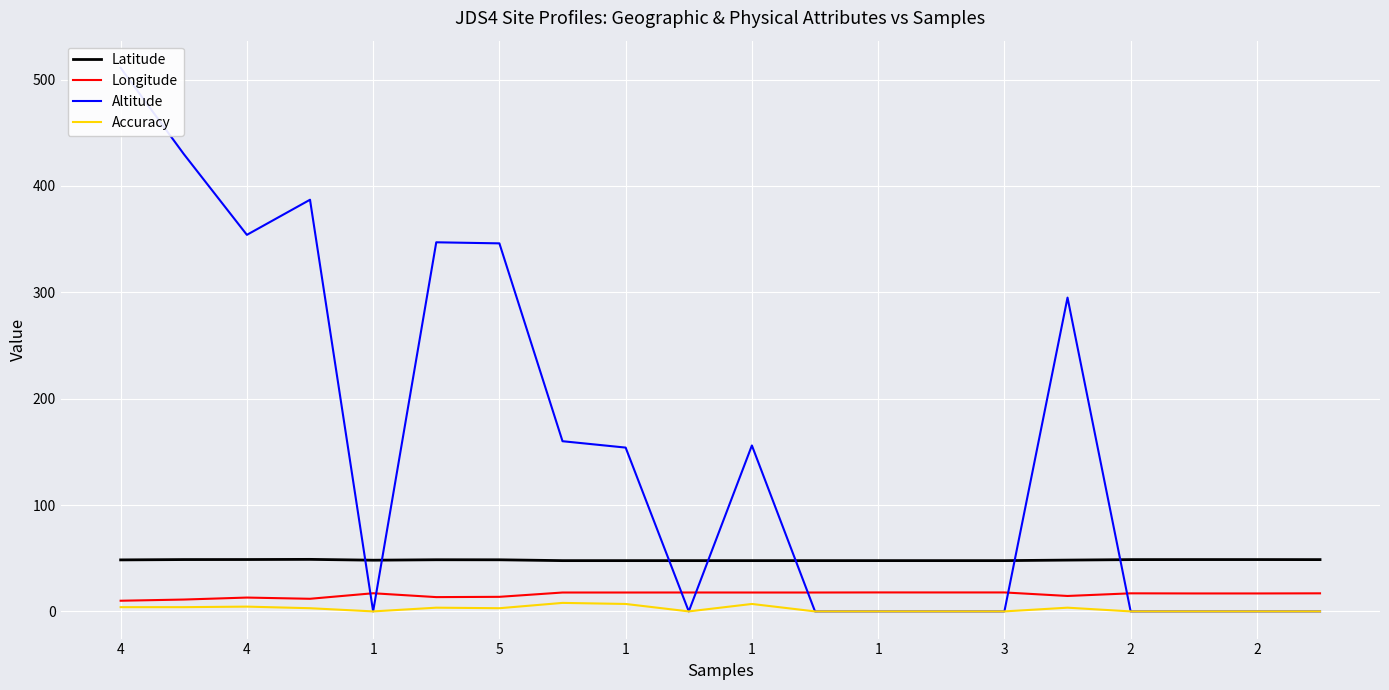

Which series changed the most between 2 and 15?

Altitude